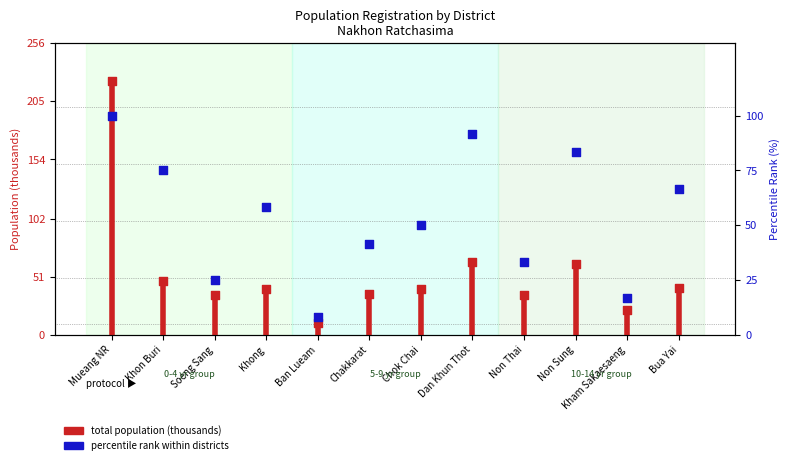

Between Dan Khun Thot and Ban Lueam, which is larger?

Dan Khun Thot